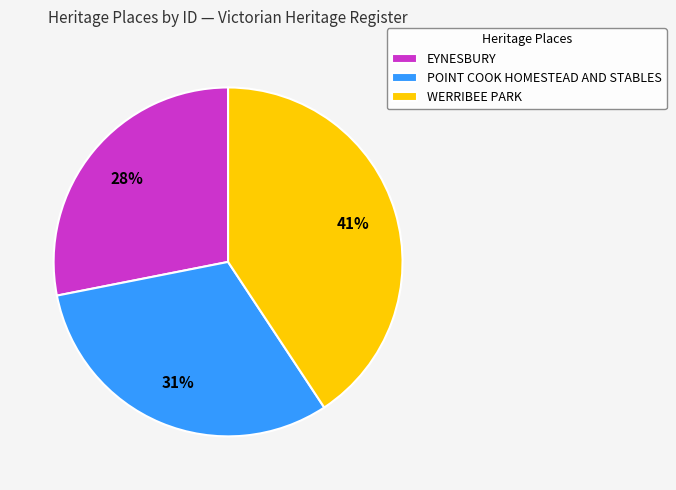

Count the number of slices in the pie.

3